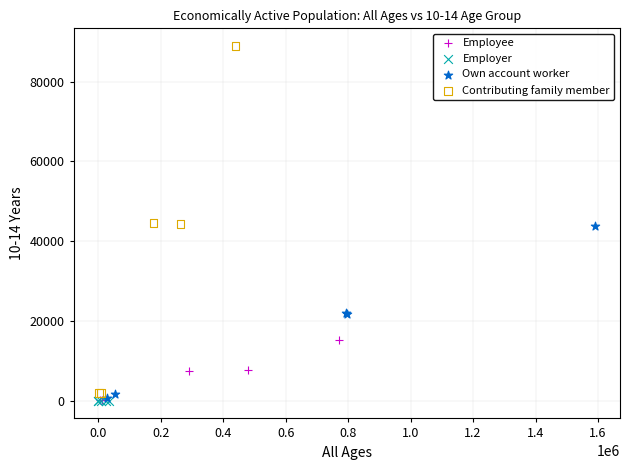

Which series contains the highest Y value?

Contributing family member